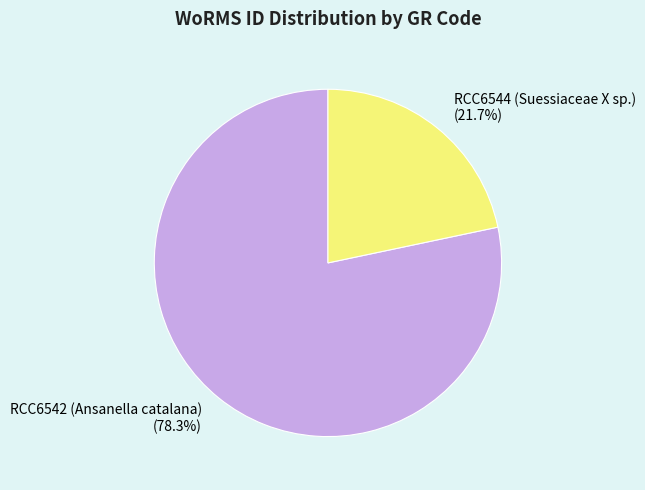

Which category accounts for the majority?

RCC6542 (Ansanella catalana)